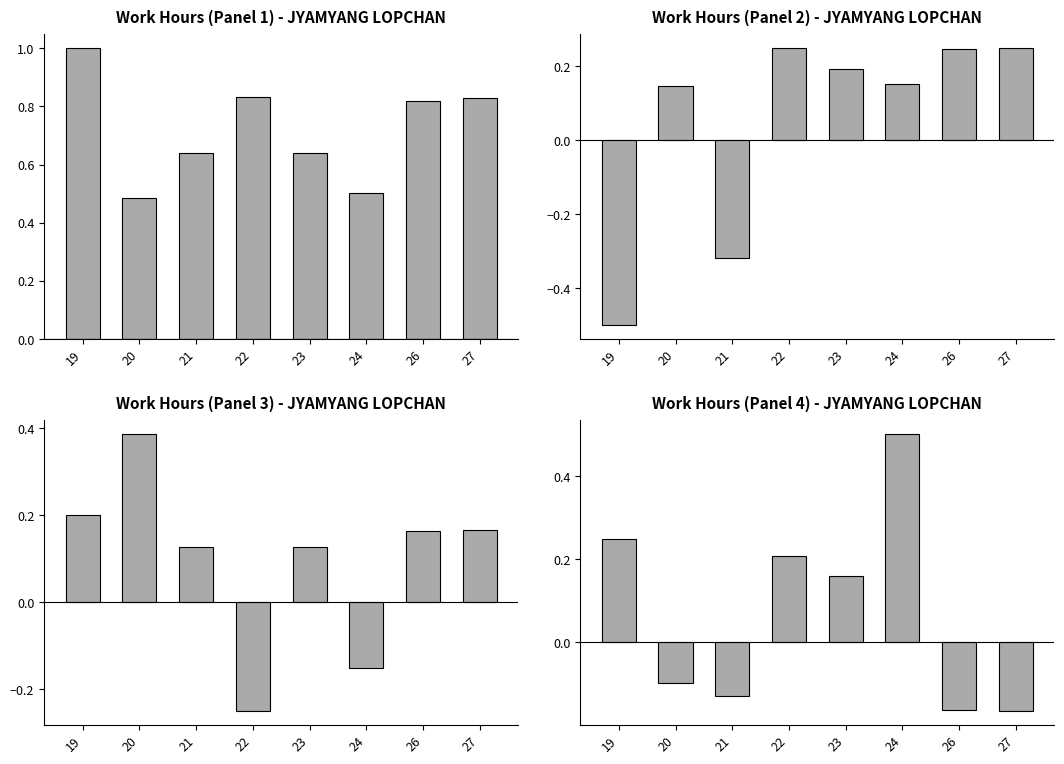

Is it true that the value at 22 is 0.2?

True